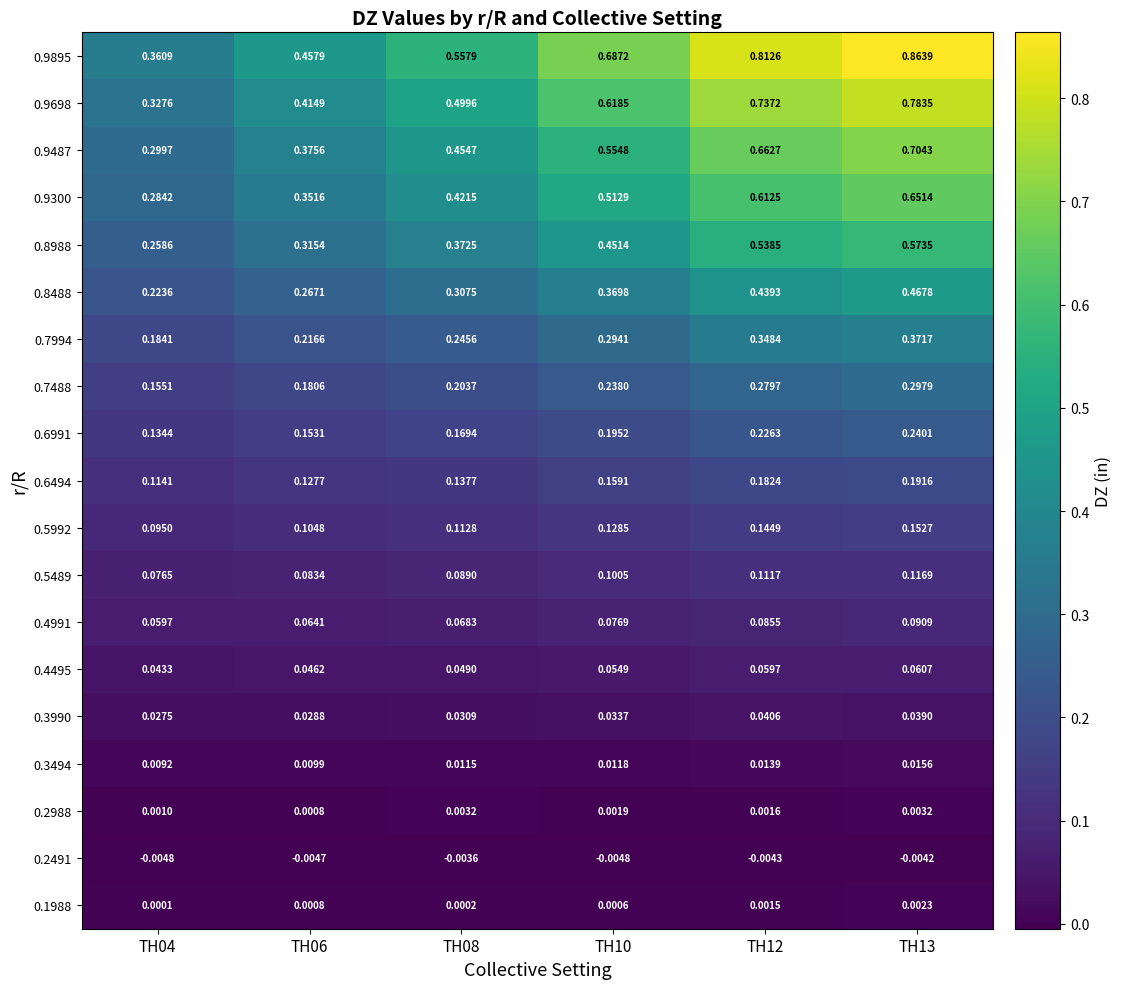

Is the value of 0.3494 at TH04 greater than the value of 0.9698 at TH04?

No